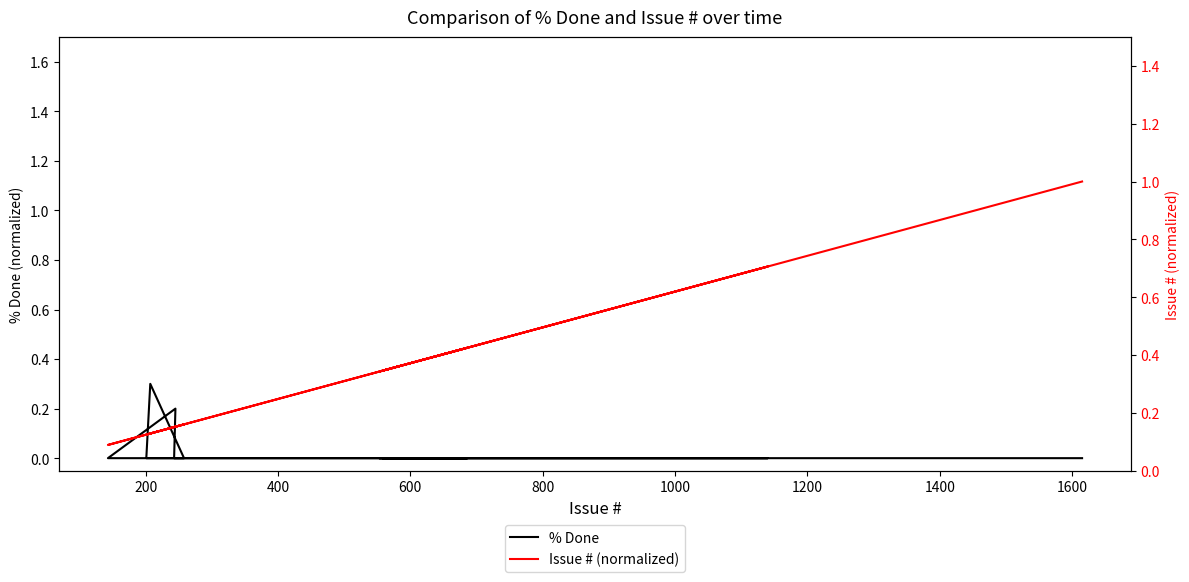

Does the chart display data point markers on the line(s)?

No